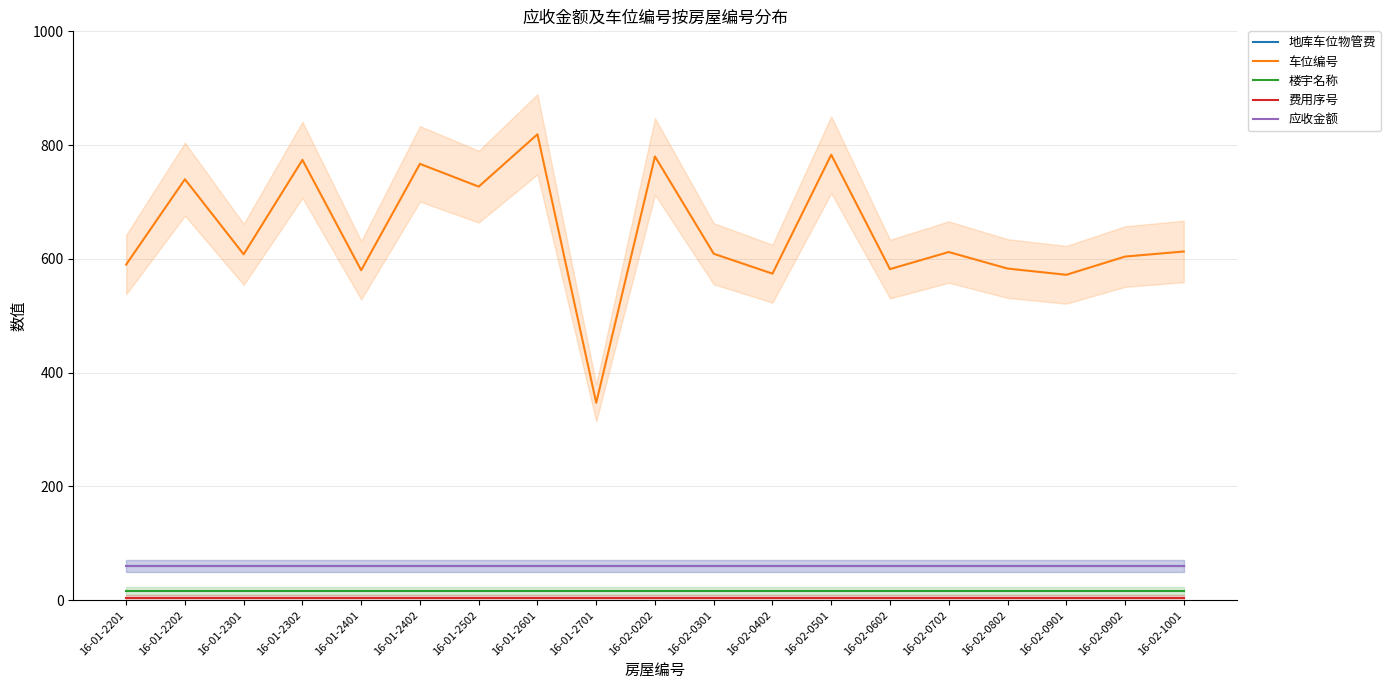

Is it true that 地库车位物管费 equals 92 at 16-02-0202?

False